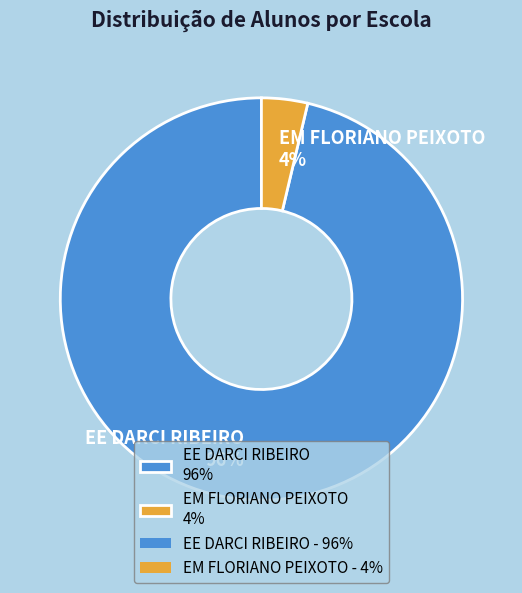

Which slice represents more than half of the pie?

EE DARCI RIBEIRO